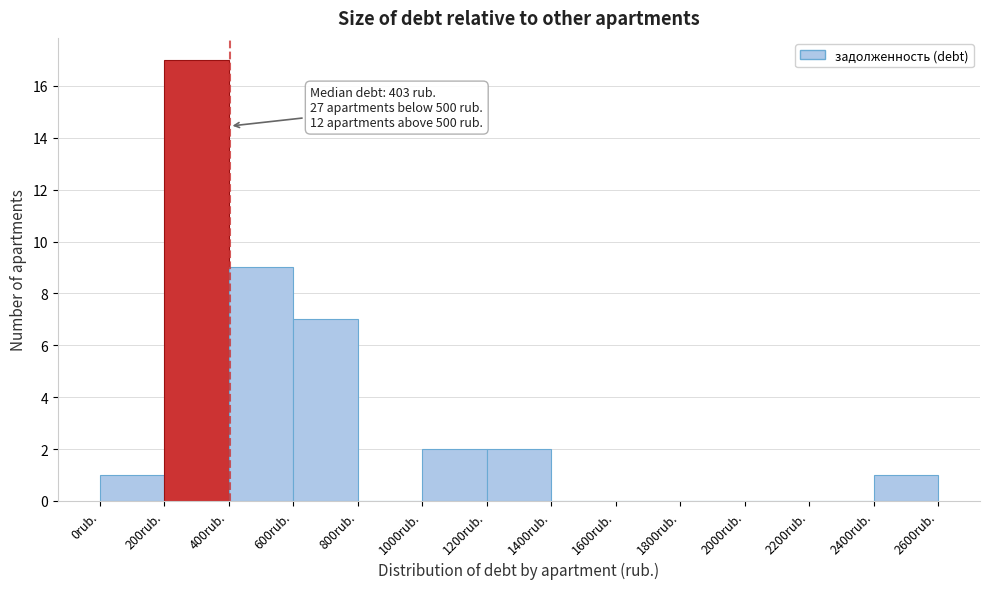

Over which range of the x-axis is the bar tallest?

200 to 400